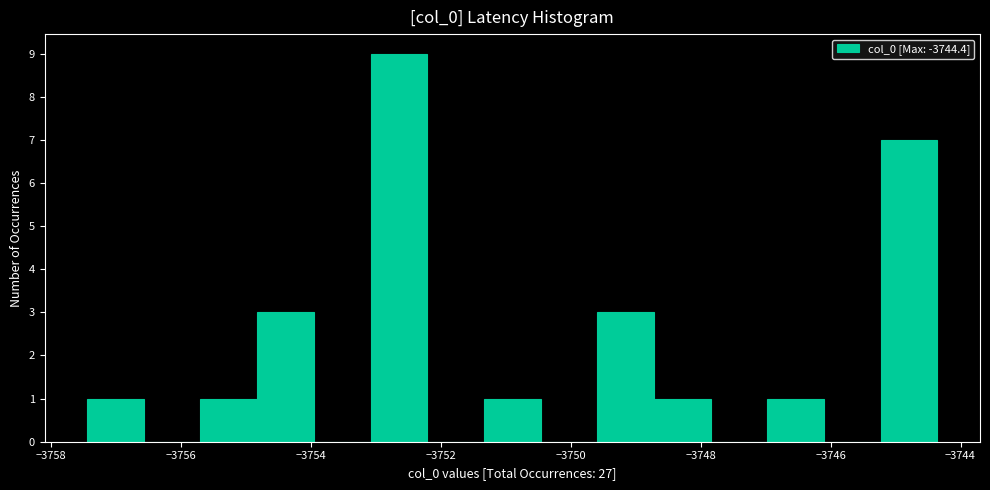

How tall is the bar that spans -3751.4 to -3750.4 on the x-axis? Neither the bar edges nor the heights are printed on the chart, so give them approximately, as read against the axes.

1